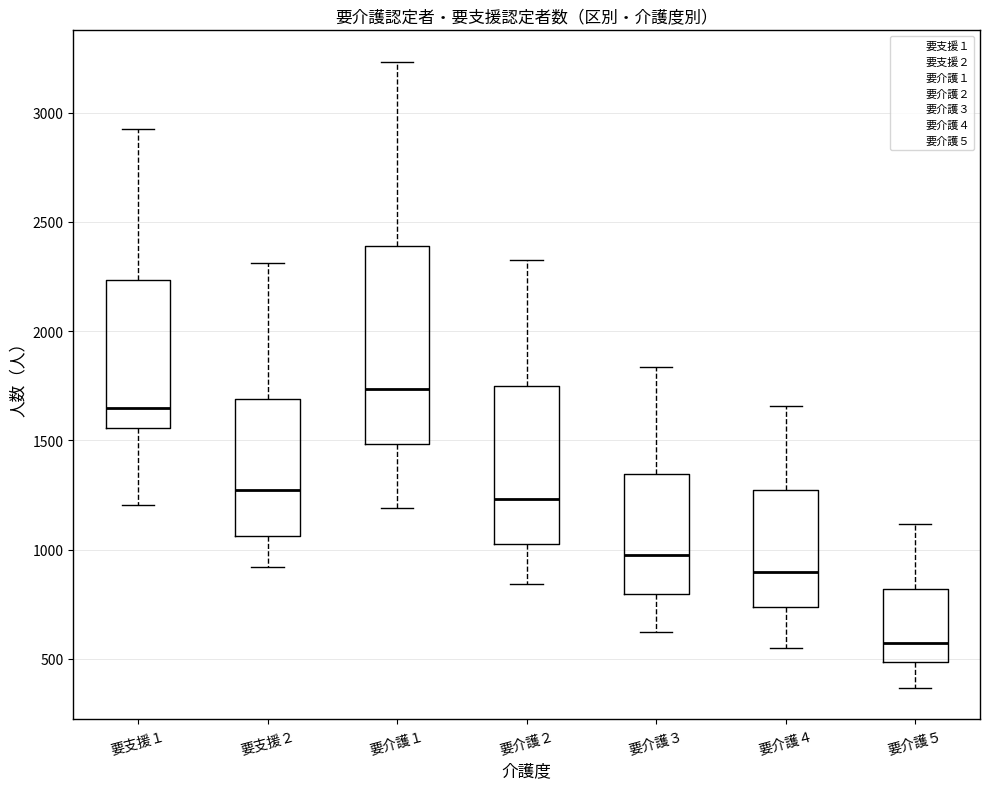

Reading left to right, read every box against the y-axis: the position of its median line, the range the box covers, and the ends of its whiskers. The values are not printed on the chart, so give them approximately, as read against the axis.

要支援１: median 1650, box 1550 to 2250, whiskers 1200 to 2950
要支援２: median 1250, box 1050 to 1700, whiskers 900 to 2300
要介護１: median 1750, box 1500 to 2400, whiskers 1200 to 3250
要介護２: median 1250, box 1050 to 1750, whiskers 850 to 2350
要介護３: median 1000, box 800 to 1350, whiskers 600 to 1850
要介護４: median 900, box 750 to 1250, whiskers 550 to 1650
要介護５: median 550, box 500 to 800, whiskers 350 to 1100